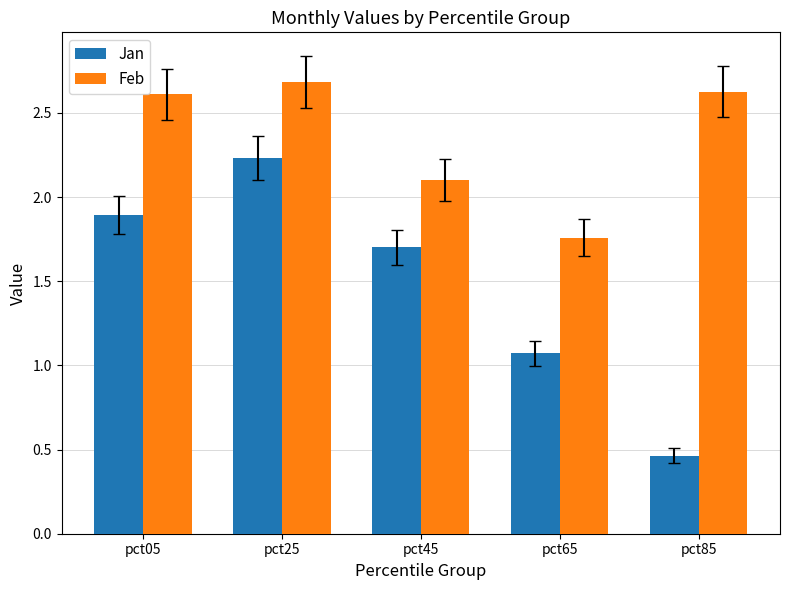

What is the total value across all series at pct05?

4.5